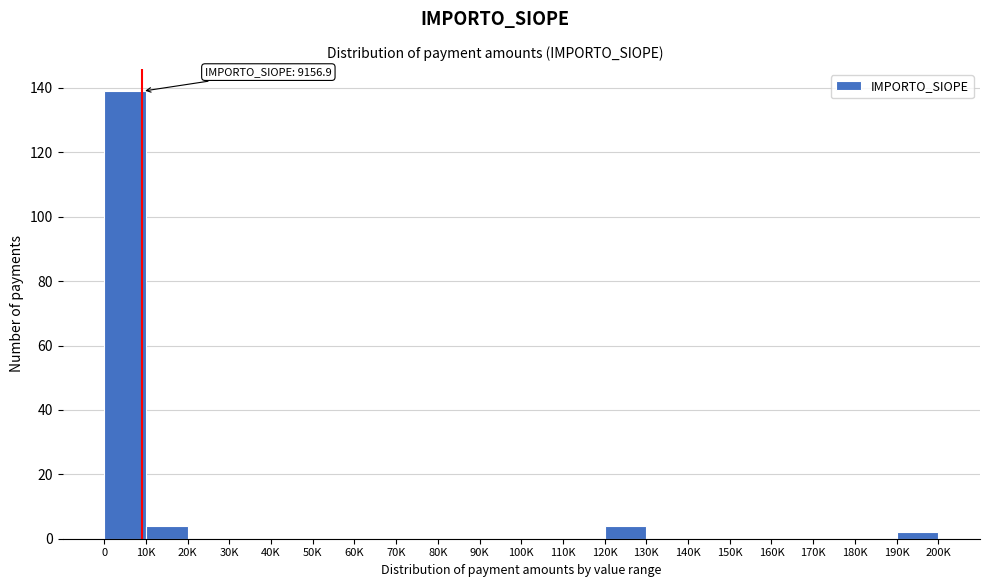

Reading left to right, transcribe all the data shown in this chart.

0=139	10K=4	20K=0	30K=0	40K=0	50K=0	60K=0	70K=0	80K=0	90K=0	100K=0	110K=0	120K=4	130K=0	140K=0	150K=0	160K=0	170K=0	180K=0	190K=2